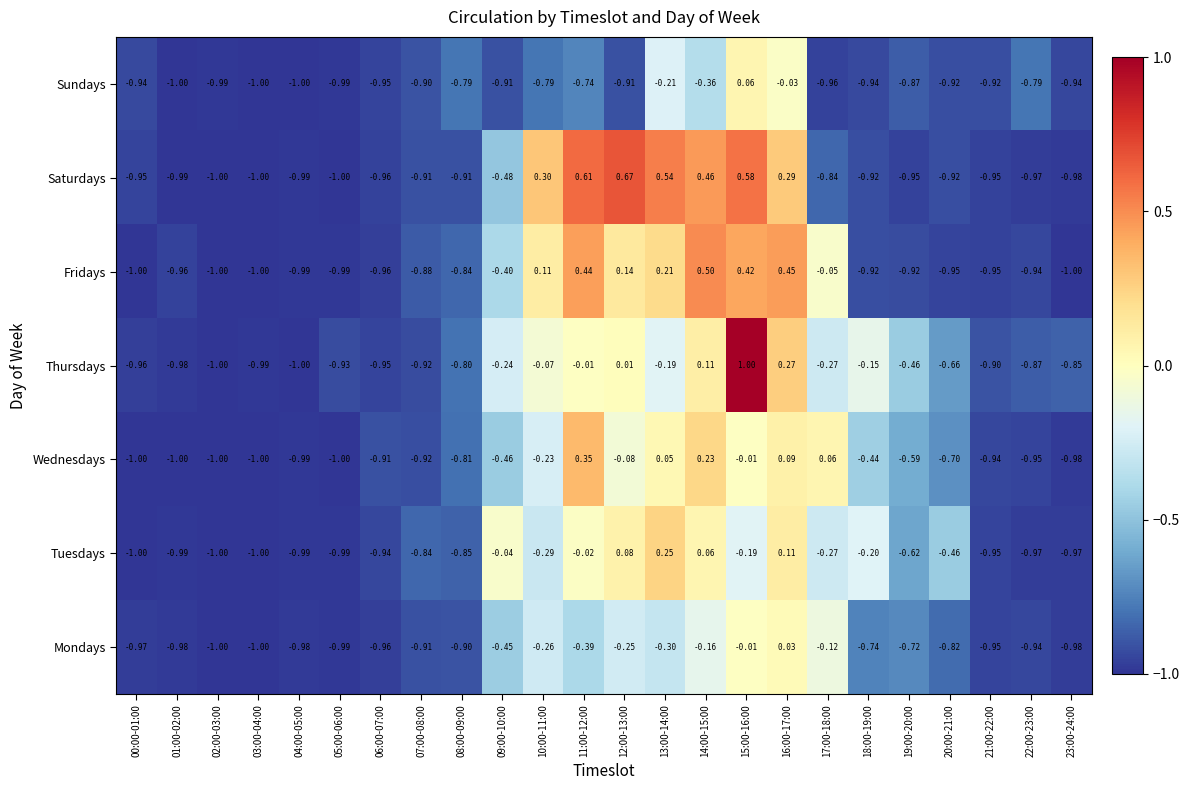

Which series has the largest range (max minus min)?

Thursdays